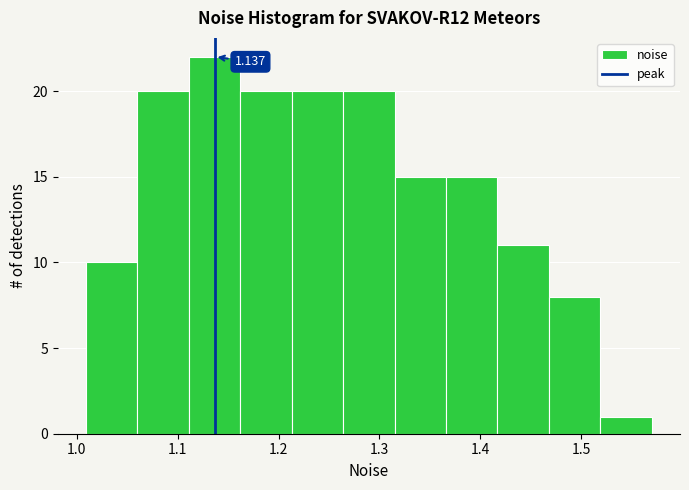

Over which range of the x-axis is the bar tallest?

1.11 to 1.16